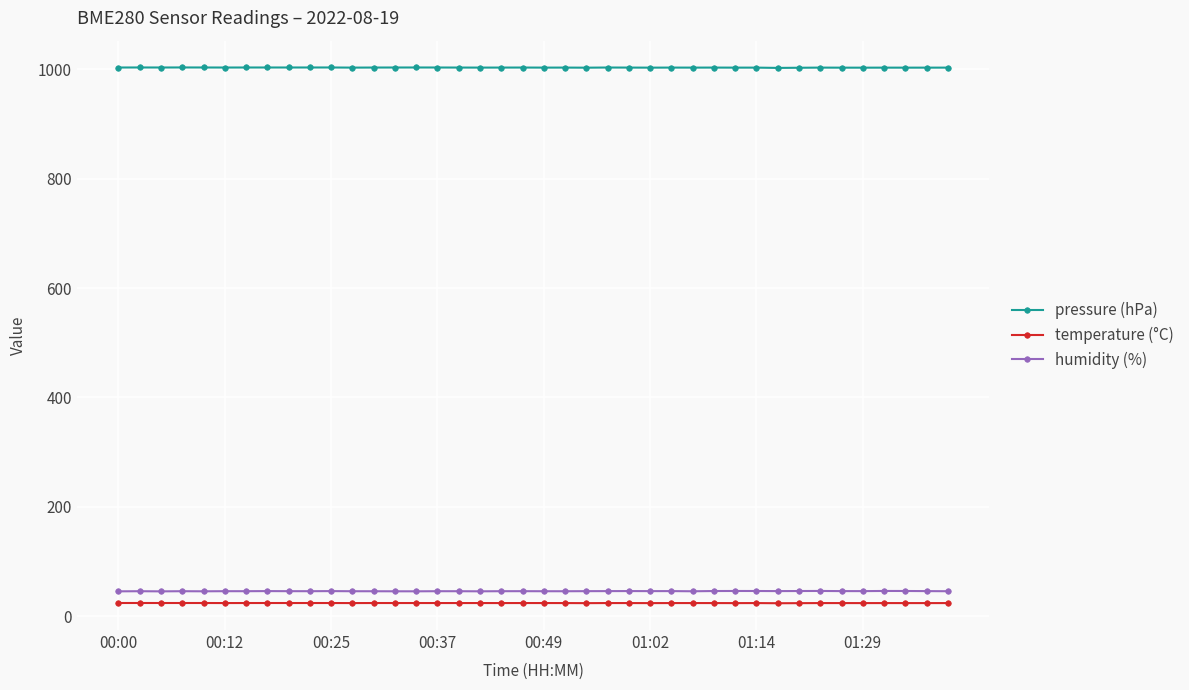

True or false: pressure (hPa) and humidity (%) cross at least once.

False